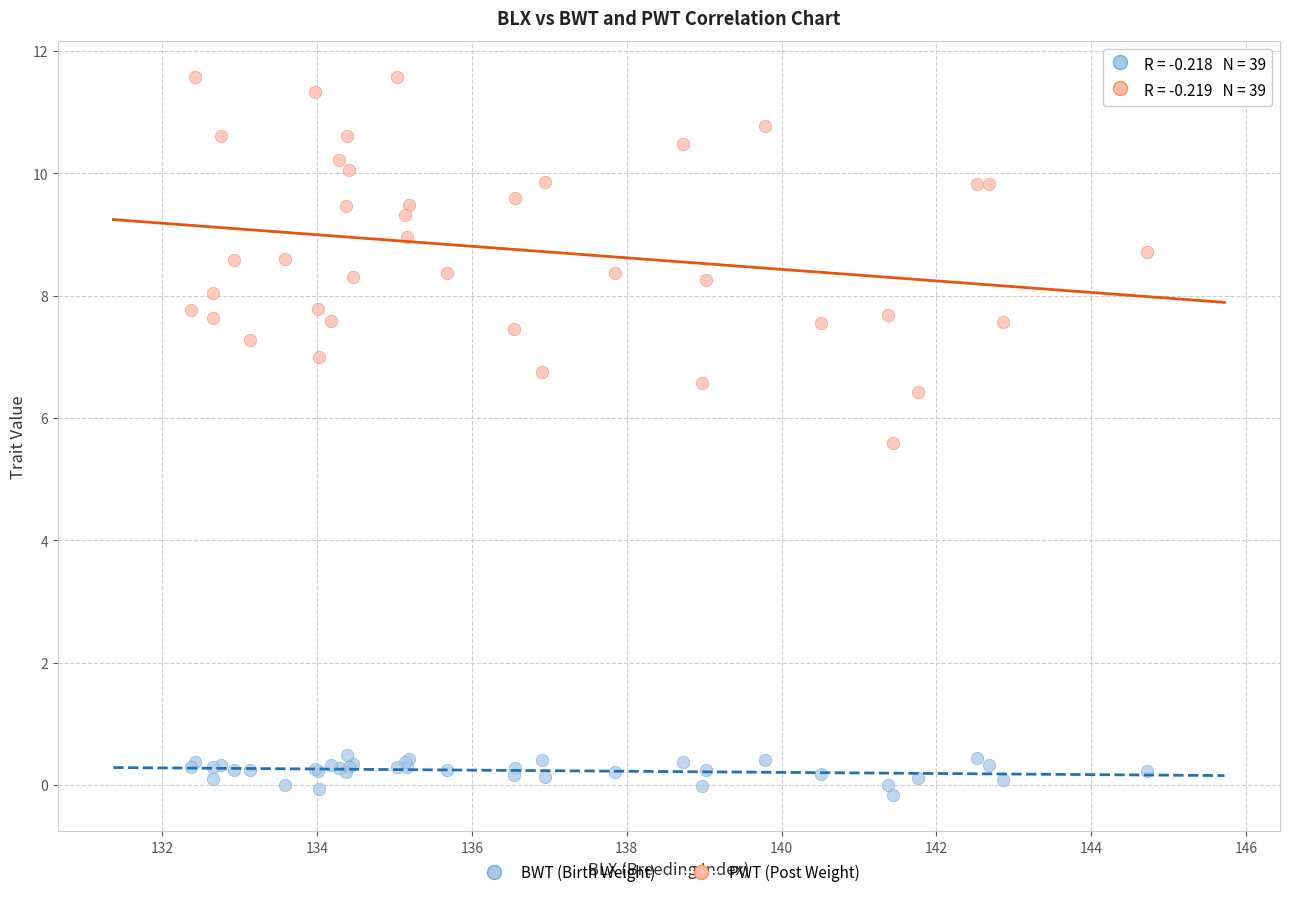

Across all series, what Y value is closest to 5?

5.6